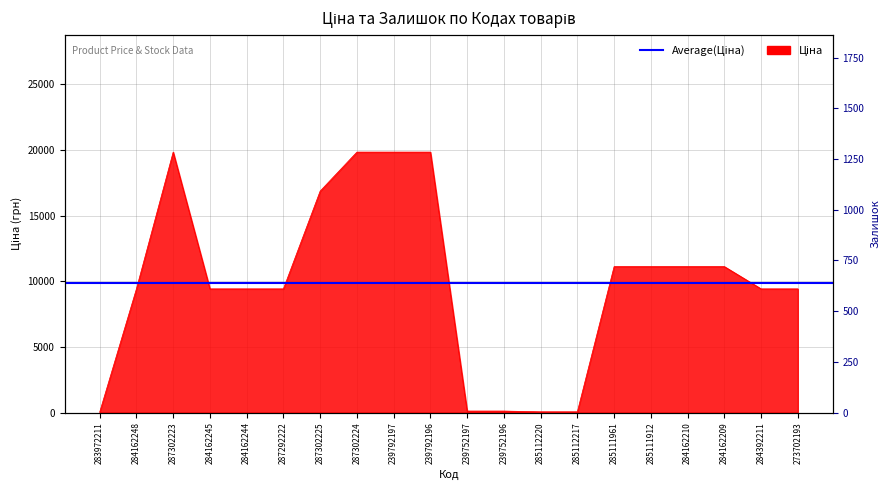

Reading left to right, list all the values displayed in this chart.

32.0	9416.9	19831.1	9416.9	9416.9	9416.9	16863.2	19831.1	19831.1	19831.1	113.3	113.3	56.7	56.7	11113.6	11113.6	11113.6	11113.6	9416.9	9416.9